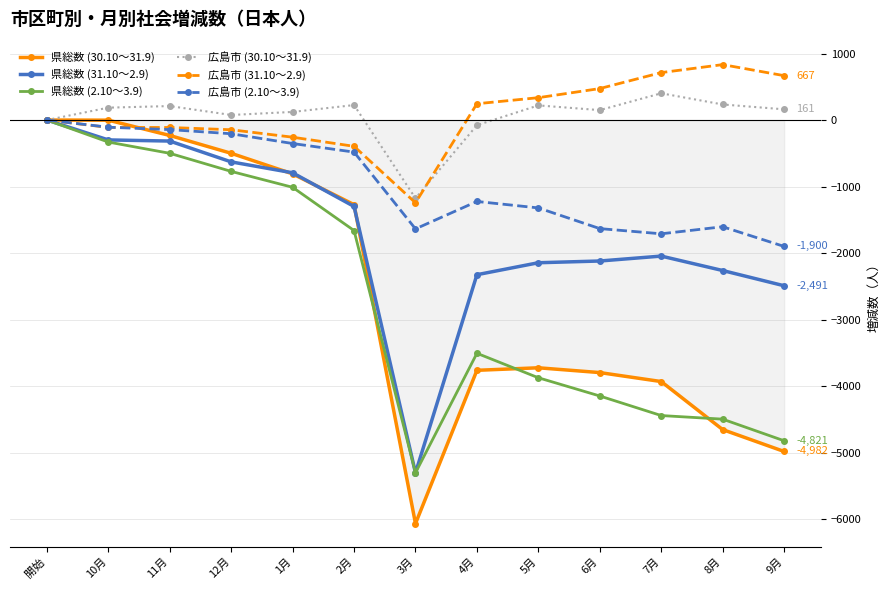

What is the highest value of the 広島市 (30.10～31.9) series?

402